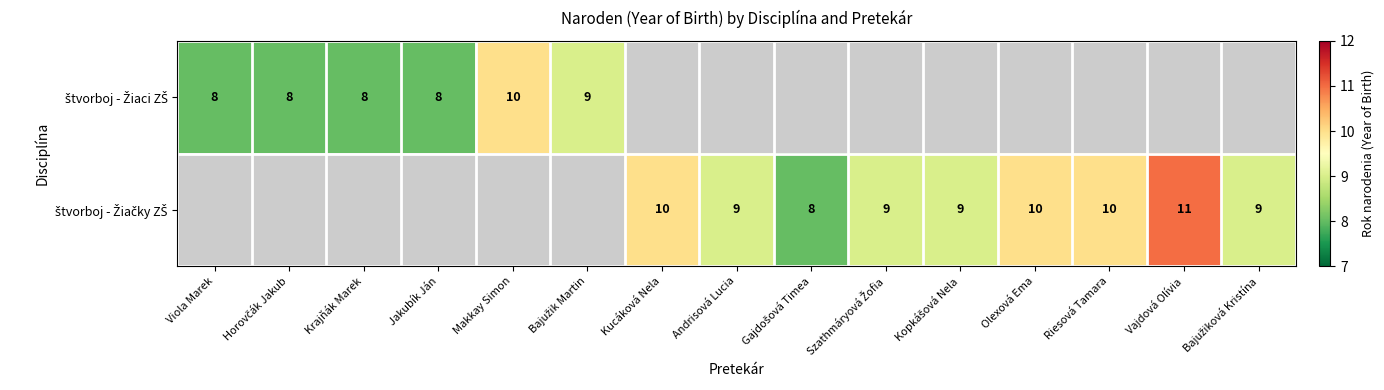

What value does the štvorboj - Žiačky ZŠ series have at Andrisová Lucia?

9.0